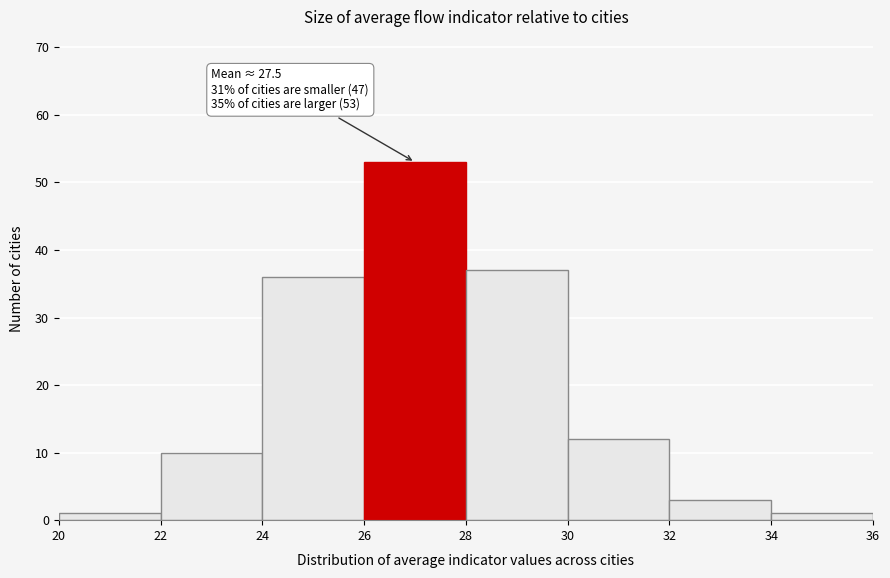

Which range on the x-axis has the tallest bar?

26 to 28